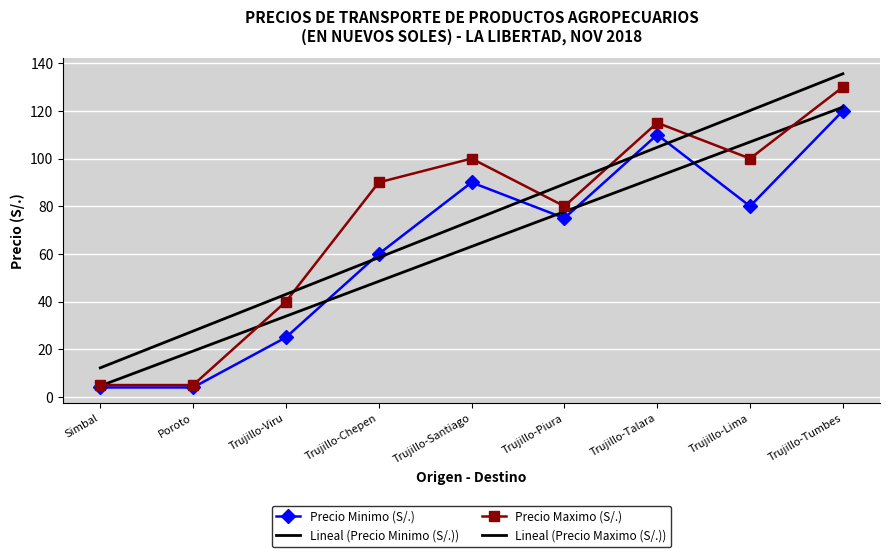

True or false: Precio Maximo (S/.) has more than 2 points higher than both neighbors.

False